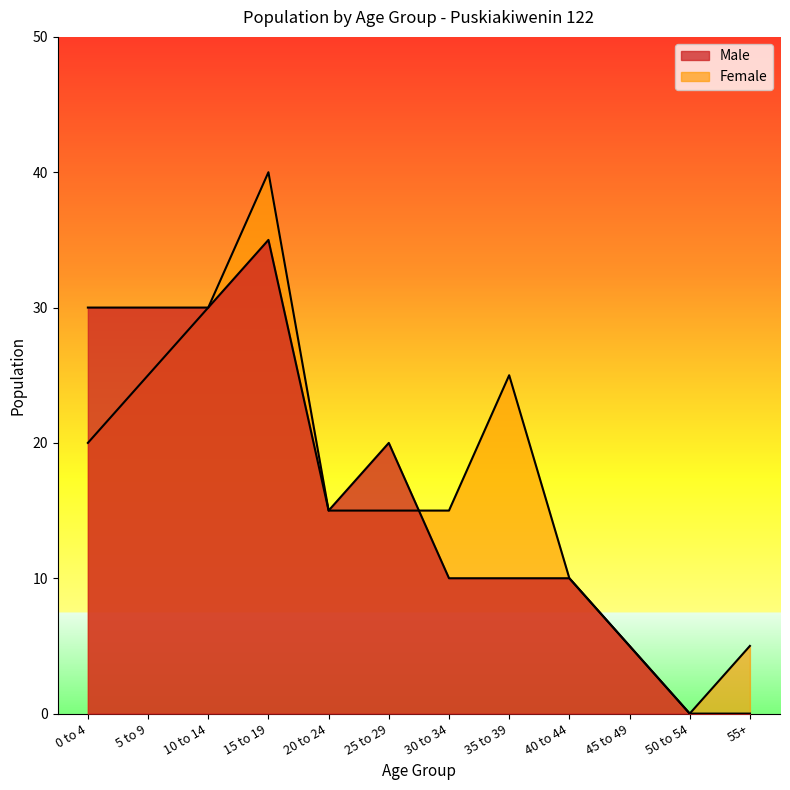

The Female series shows 10 at 40 to 44. True or false?

True